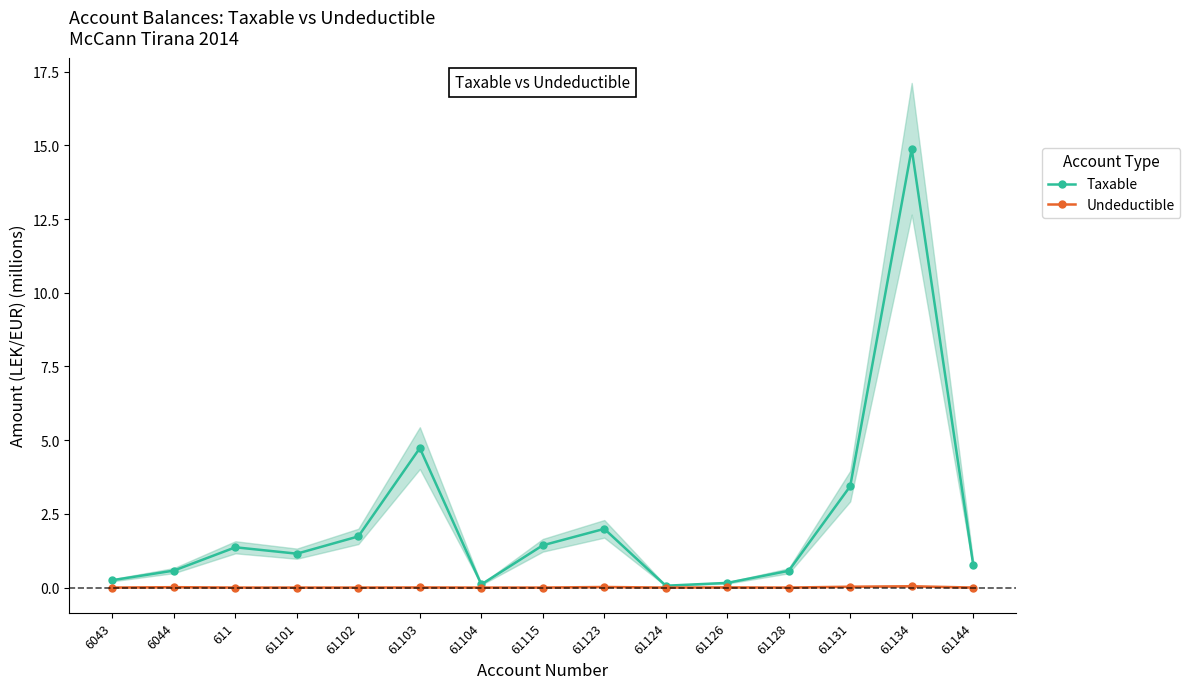

What is the sum of the Taxable values at 61103 and 61104?

4.8